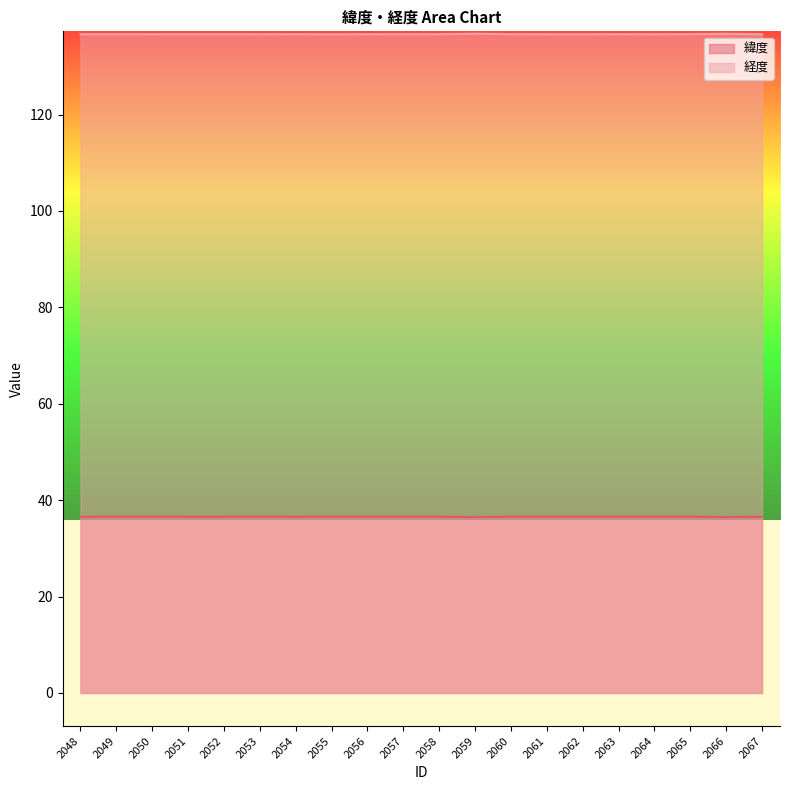

Which series has the largest range (max minus min)?

経度